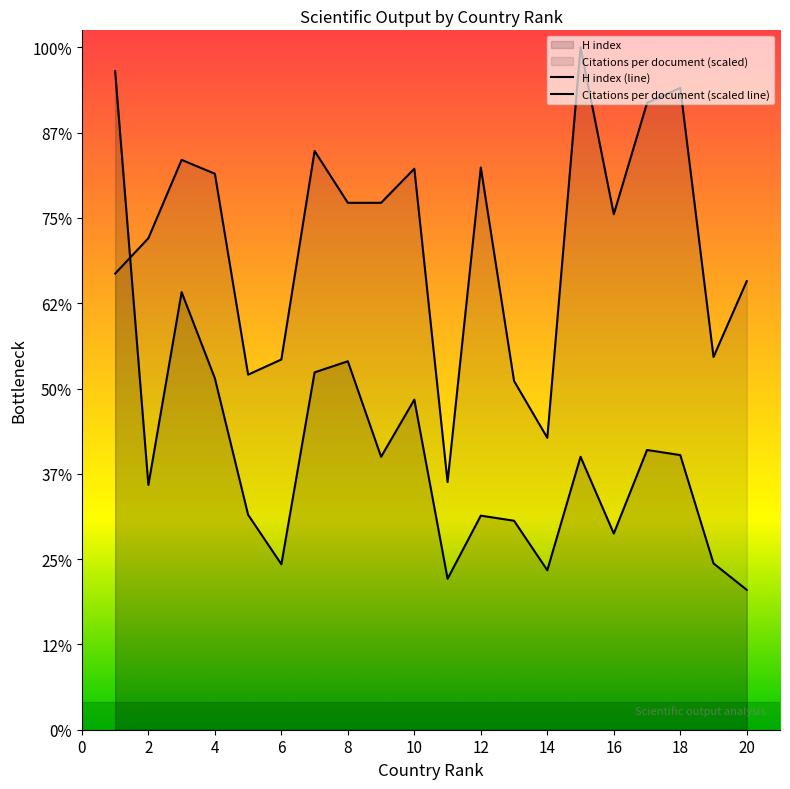

What is the difference between the second highest and minimum values in the H index series?

349.0